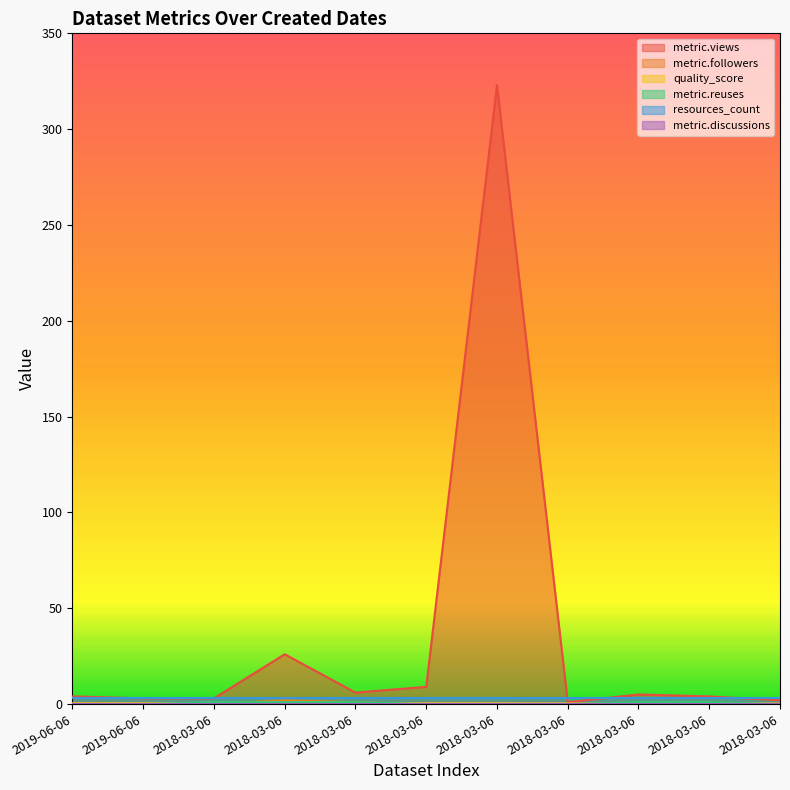

What is the difference between the metric.views values at 2019-06-06 and 2019-06-06?

1.0